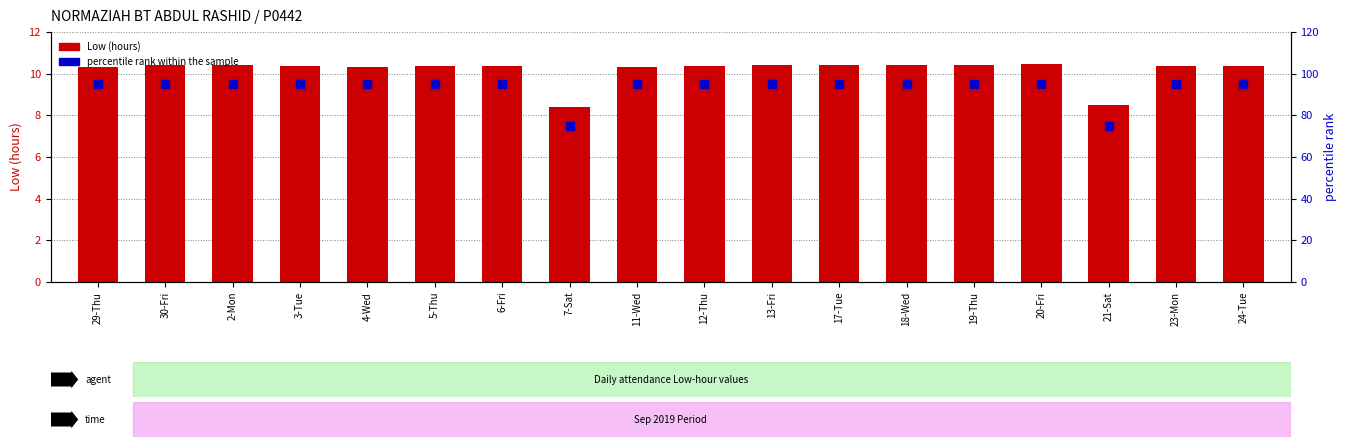

Reading right to left, extract all data points from this chart.

Low (hours): 24-Tue=10.4	23-Mon=10.4	21-Sat=8.5	20-Fri=10.5	19-Thu=10.4	18-Wed=10.4	17-Tue=10.4	13-Fri=10.4	12-Thu=10.4	11-Wed=10.3	7-Sat=8.4	6-Fri=10.4	5-Thu=10.4	4-Wed=10.3	3-Tue=10.4	2-Mon=10.4	30-Fri=10.4	29-Thu=10.3
percentile rank within the sample: 24-Tue=95.0	23-Mon=95.0	21-Sat=75.0	20-Fri=95.0	19-Thu=95.0	18-Wed=95.0	17-Tue=95.0	13-Fri=95.0	12-Thu=95.0	11-Wed=95.0	7-Sat=75.0	6-Fri=95.0	5-Thu=95.0	4-Wed=95.0	3-Tue=95.0	2-Mon=95.0	30-Fri=95.0	29-Thu=95.0